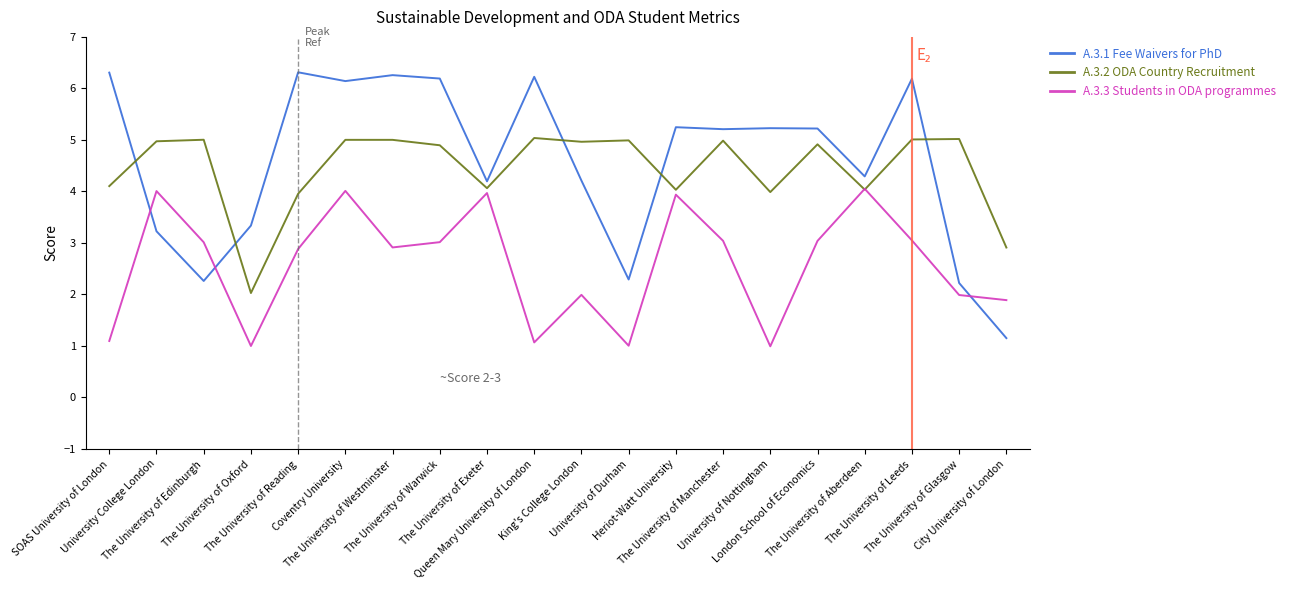

The A.3.2 ODA Country Recruitment series shows 4.0 at The University of Aberdeen. True or false?

True